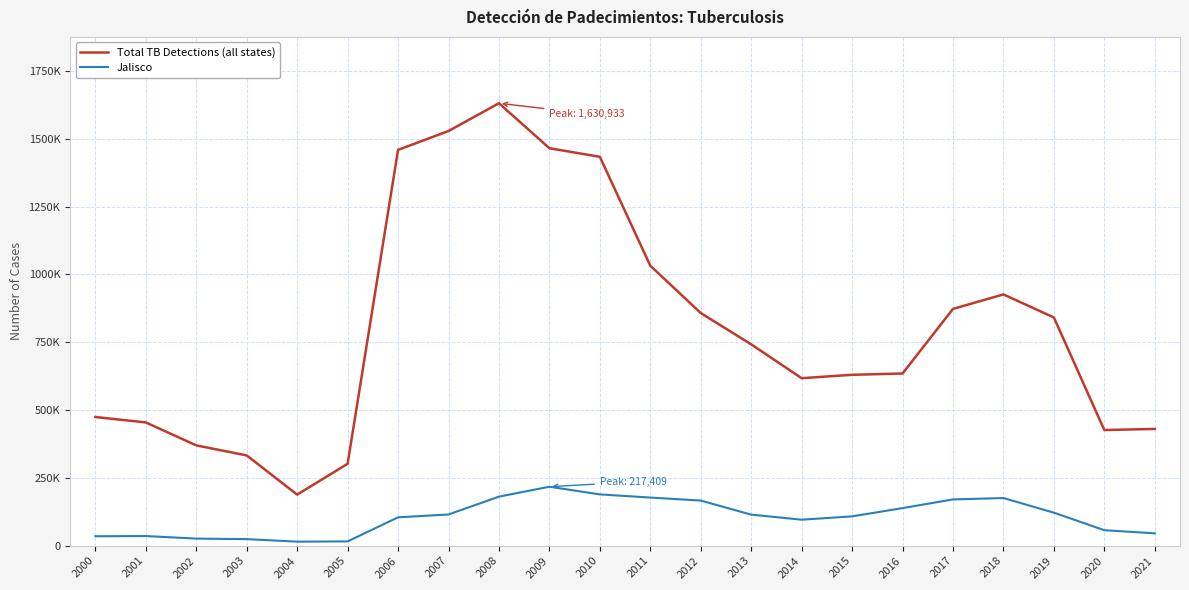

True or false: Total TB Detections (all states) has more than 0 points higher than both neighbors.

True